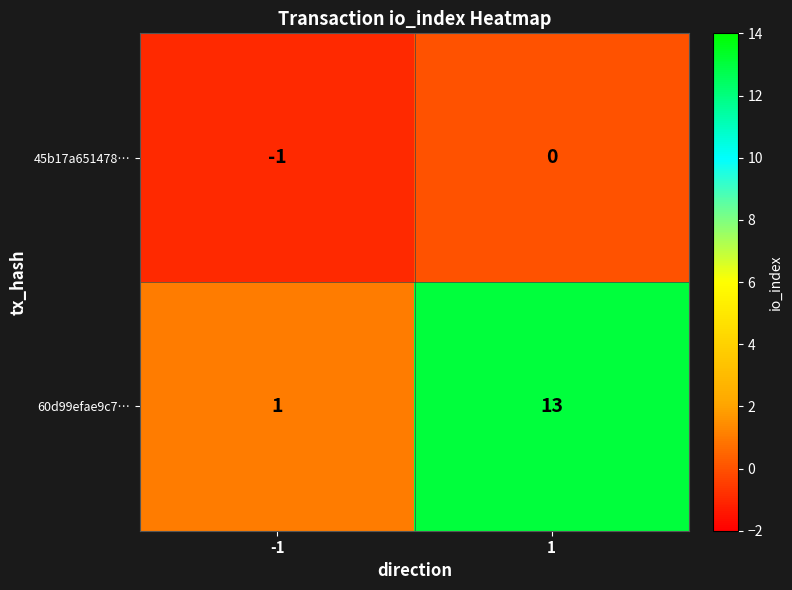

The 60d99efae9c7… series shows 2 at -1. True or false?

False